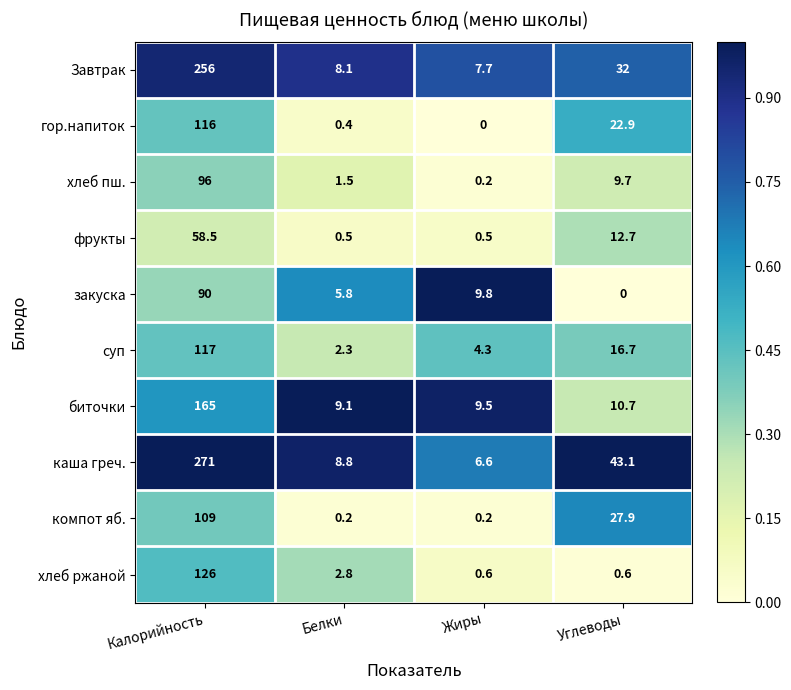

At Белки, list the series in order from largest to smallest.

биточки, каша греч., Завтрак, закуска, хлеб ржаной, суп, хлеб пш., фрукты, гор.напиток, компот яб.